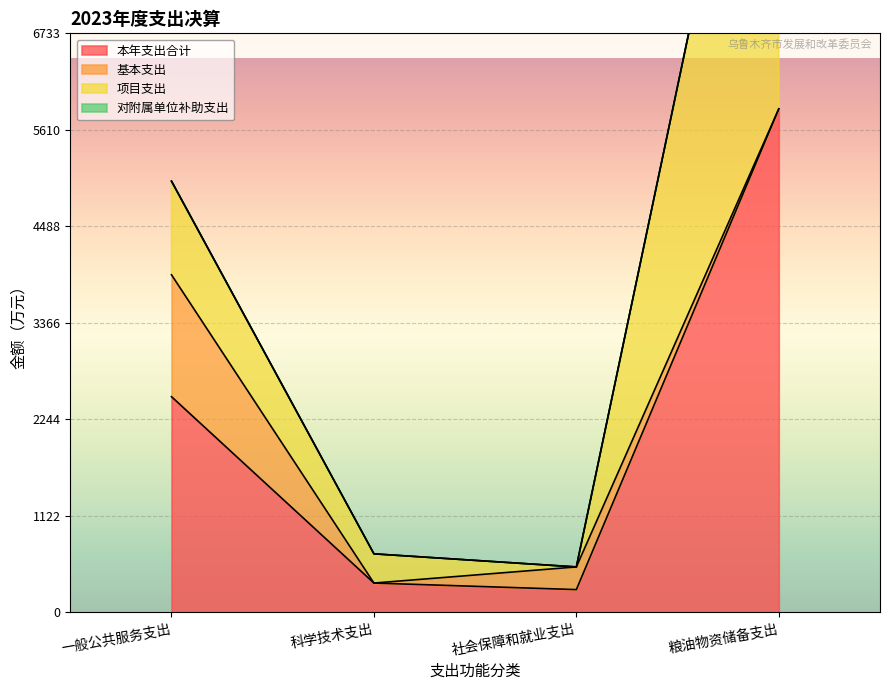

Which series has the largest range (max minus min)?

项目支出